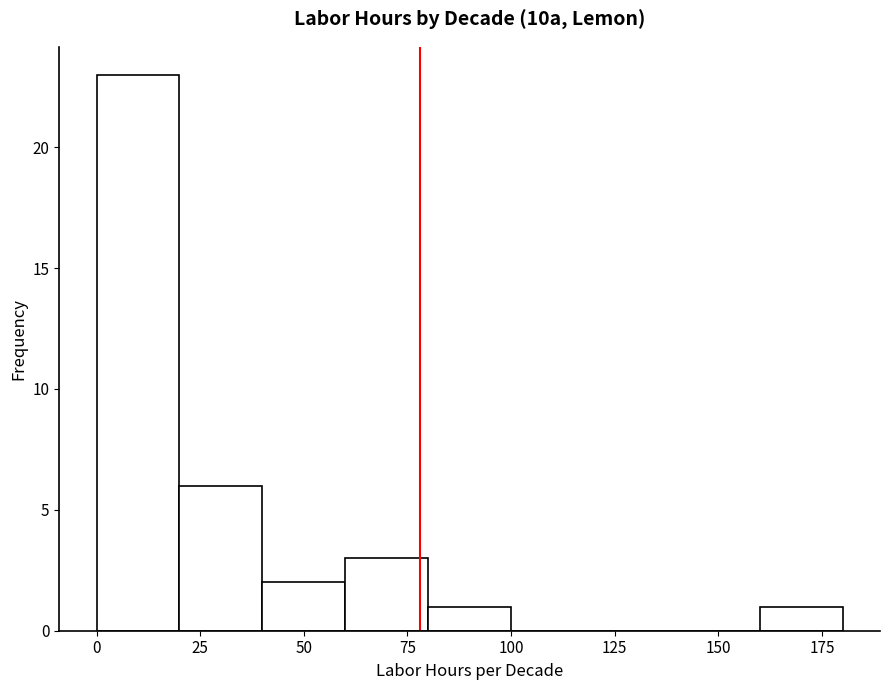

Over which range of the x-axis is the bar tallest?

0 to 20